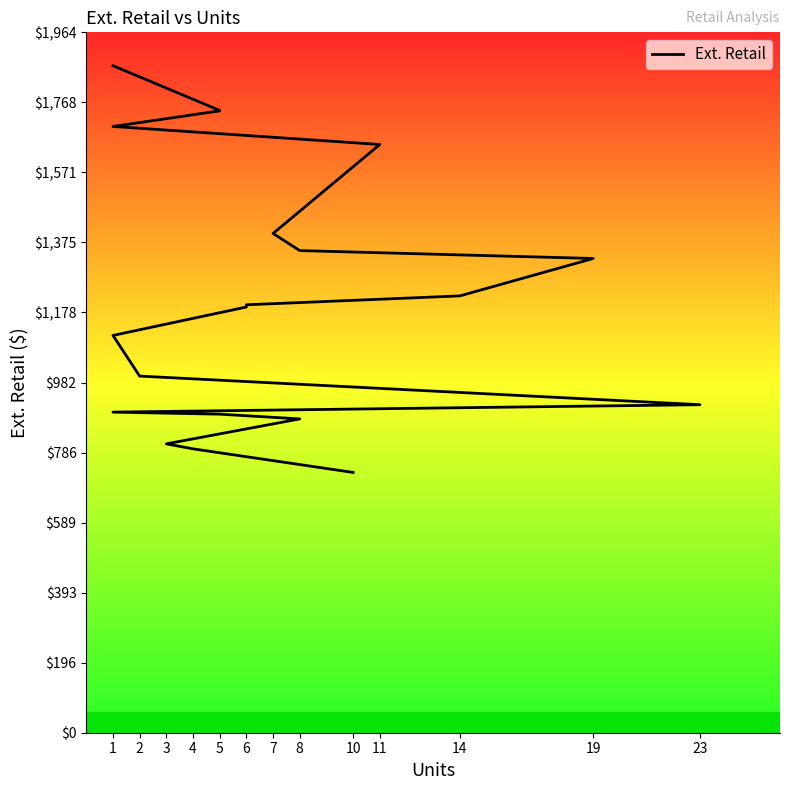

How many series are shown in this chart?

1